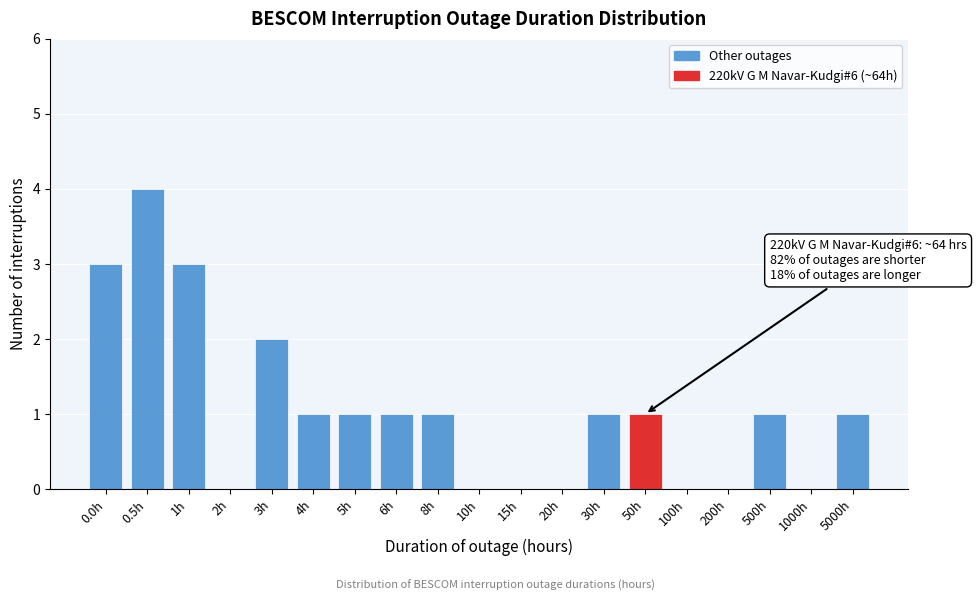

Reading right to left, list all the values displayed in this chart.

5000h=1	1000h=0	500h=1	200h=0	100h=0	50h=1	30h=1	20h=0	15h=0	10h=0	8h=1	6h=1	5h=1	4h=1	3h=2	2h=0	1h=3	0.5h=4	0.0h=3